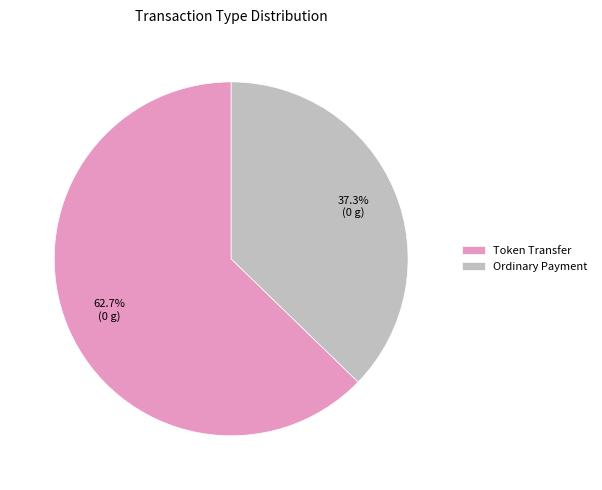

How many slices are in this pie chart?

2